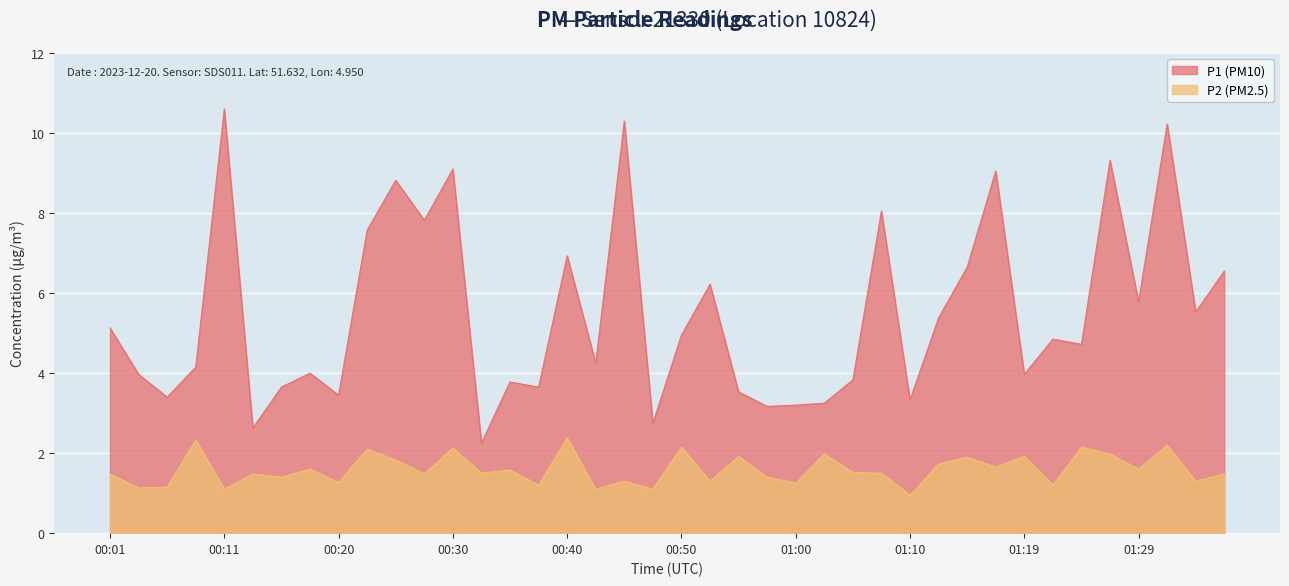

How many lines are shown in the chart?

2